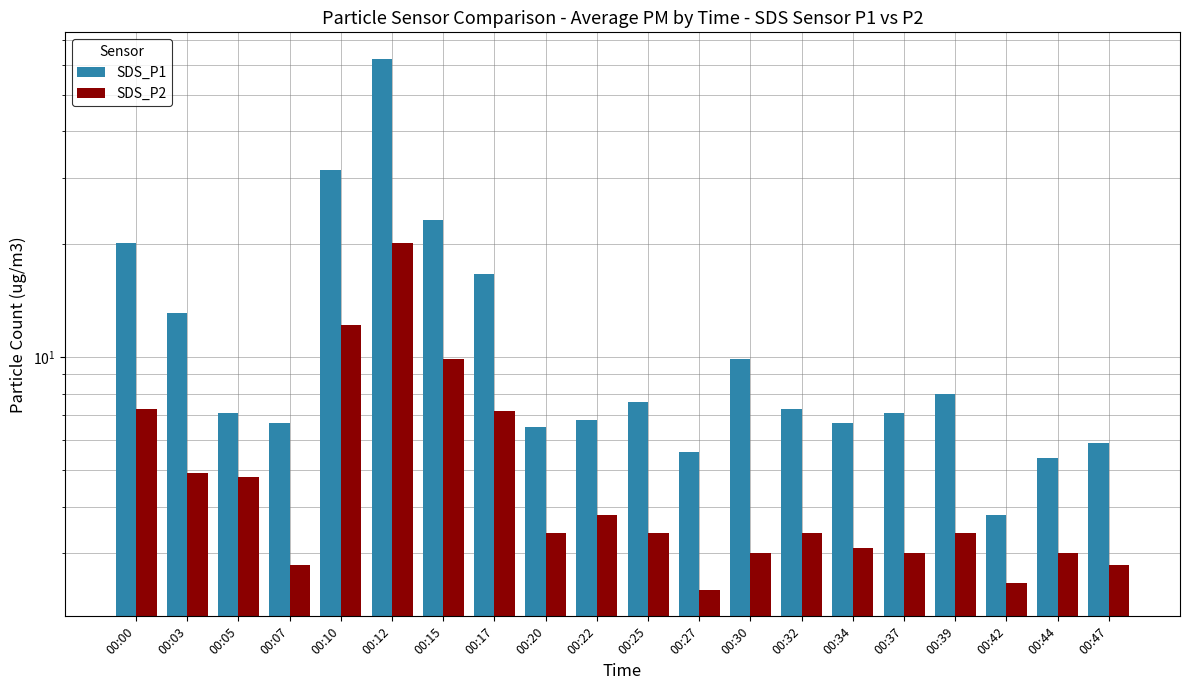

What is the minimum value shown in the chart?

2.4